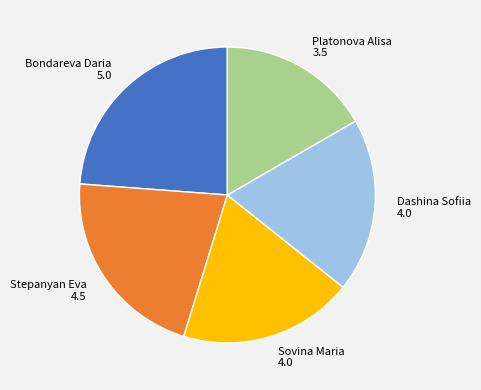

Which category has the biggest portion of the pie?

Bondareva Daria